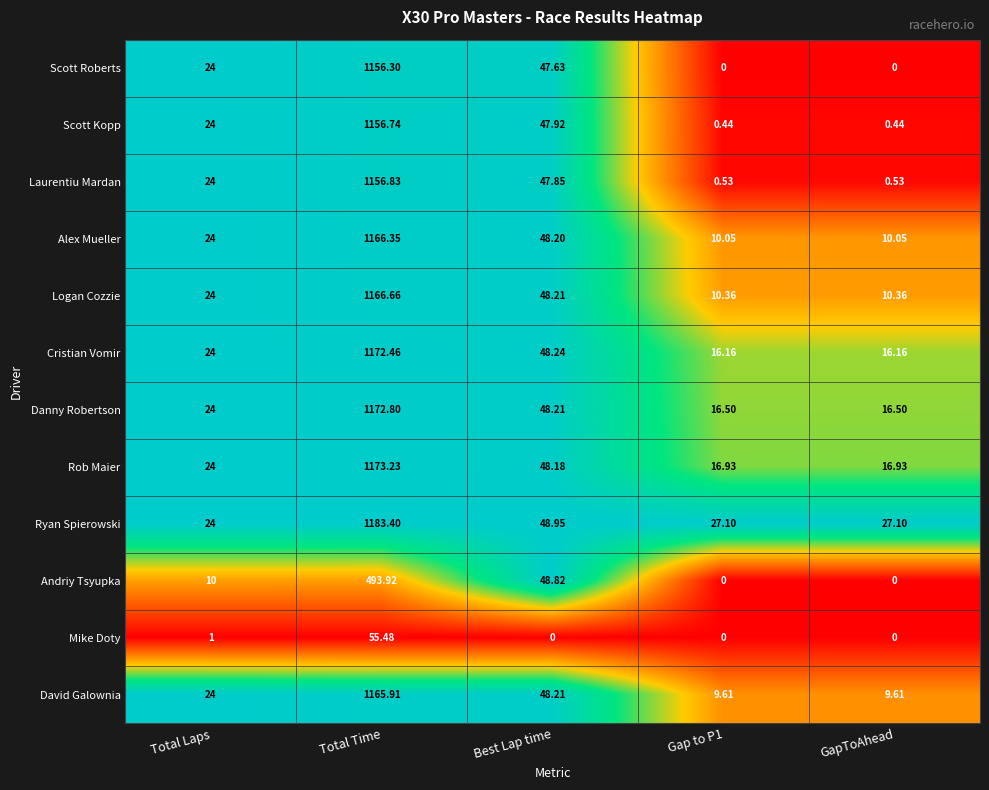

At which label does David Galownia reach its peak?

Total Time